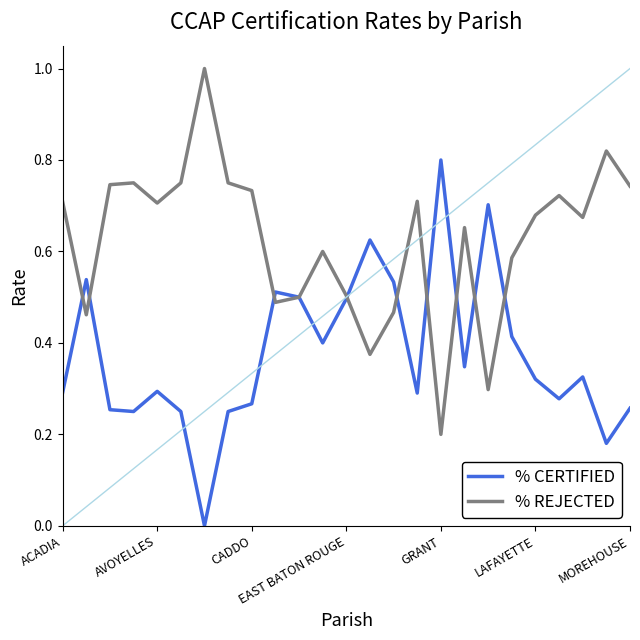

List the series in order of their peak value, lowest first.

% CERTIFIED, % REJECTED